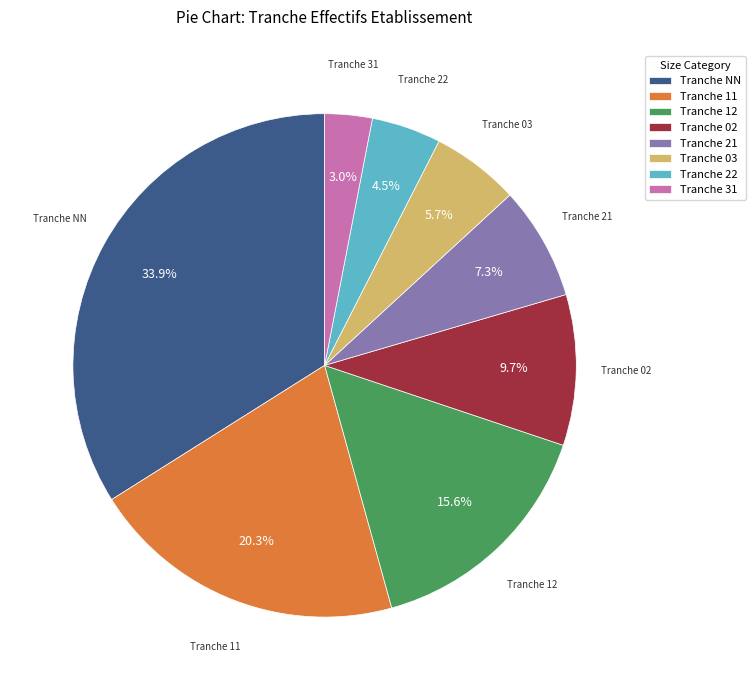

Is the sum of Tranche 03 and Tranche 31 greater than half?

No